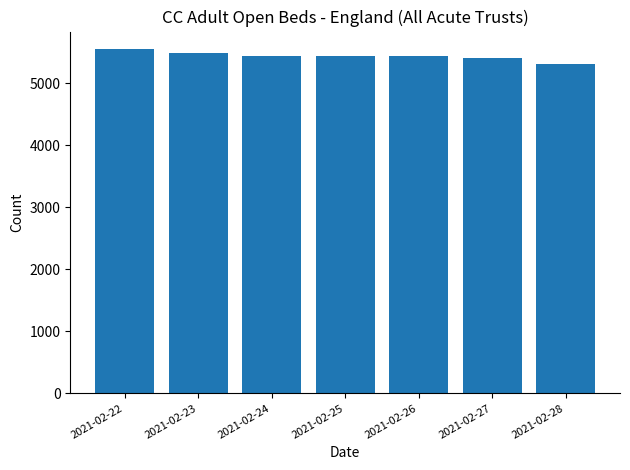

What is the difference between the values at 2021-02-28 and 2021-02-26?

138